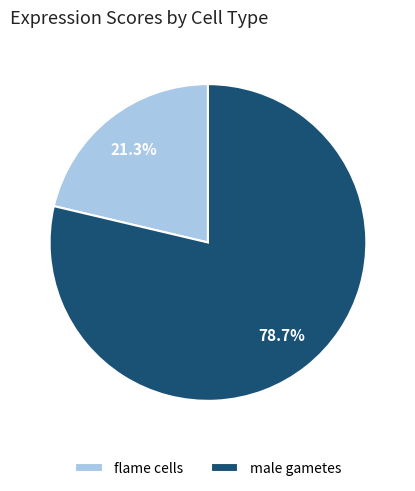

To the nearest percent, what is the average slice percentage?

50%